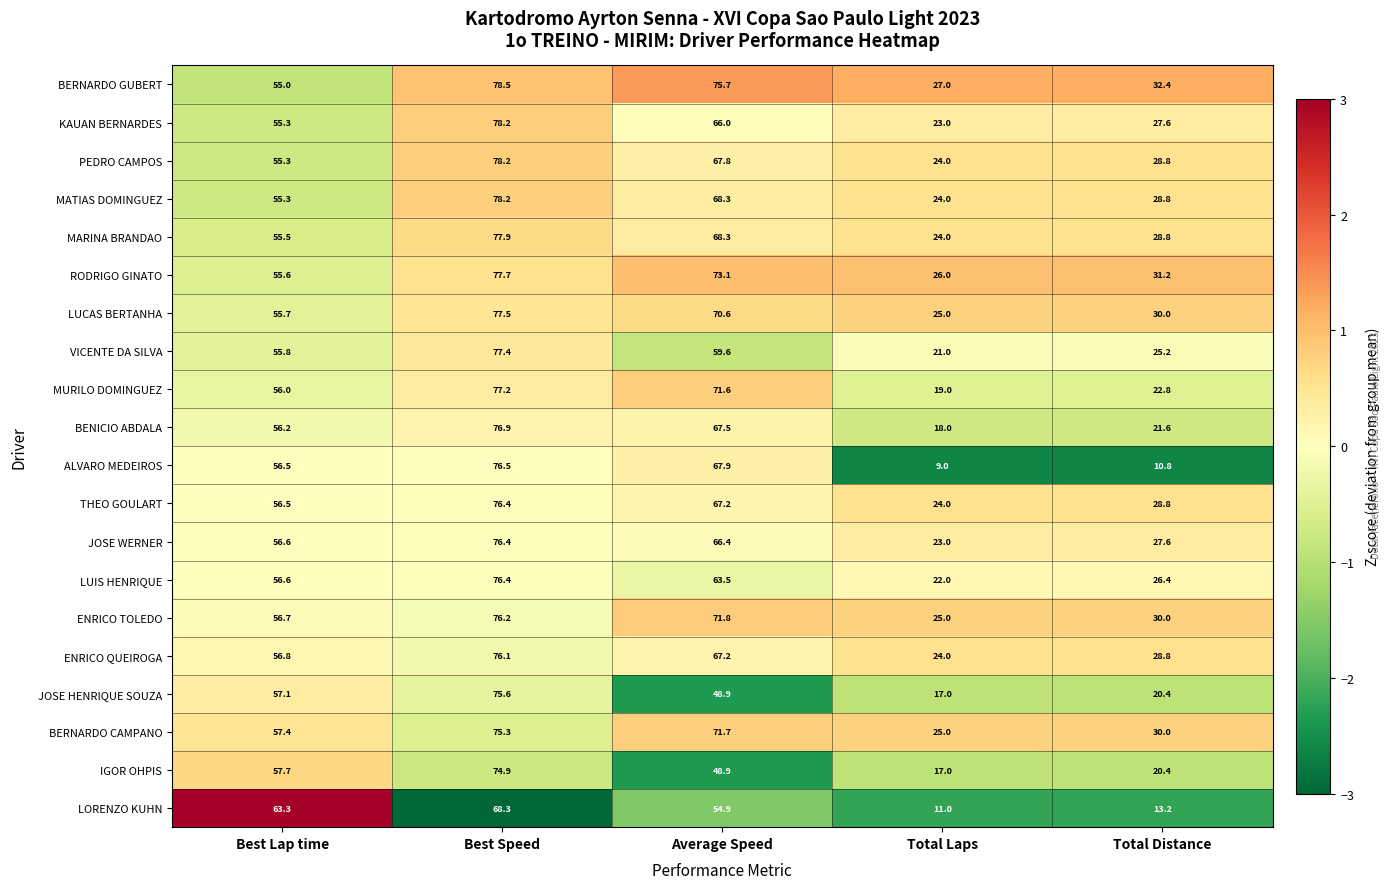

What is the average value of the ALVARO MEDEIROS series?

44.1